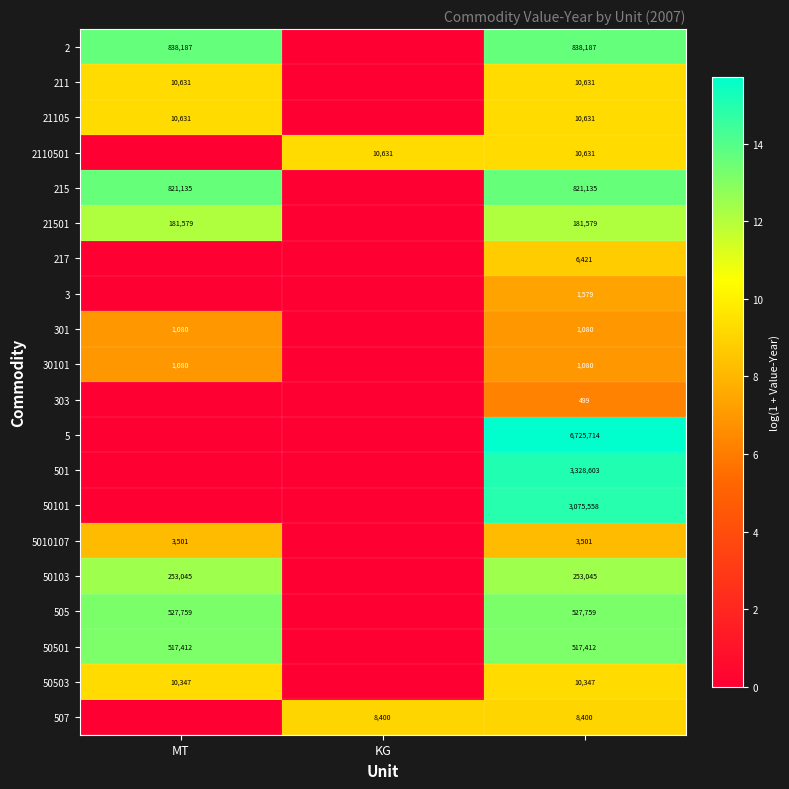

At which category does the chart reach its minimum across all series?

KG